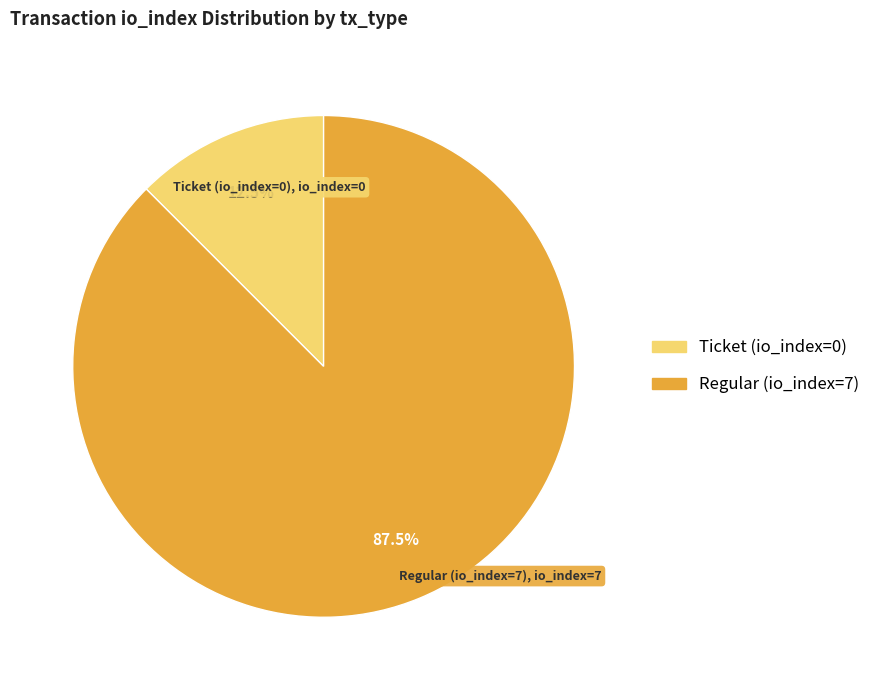

To the nearest percent, what is the combined percentage of Regular (io_index=7) and Ticket (io_index=0)?

100%